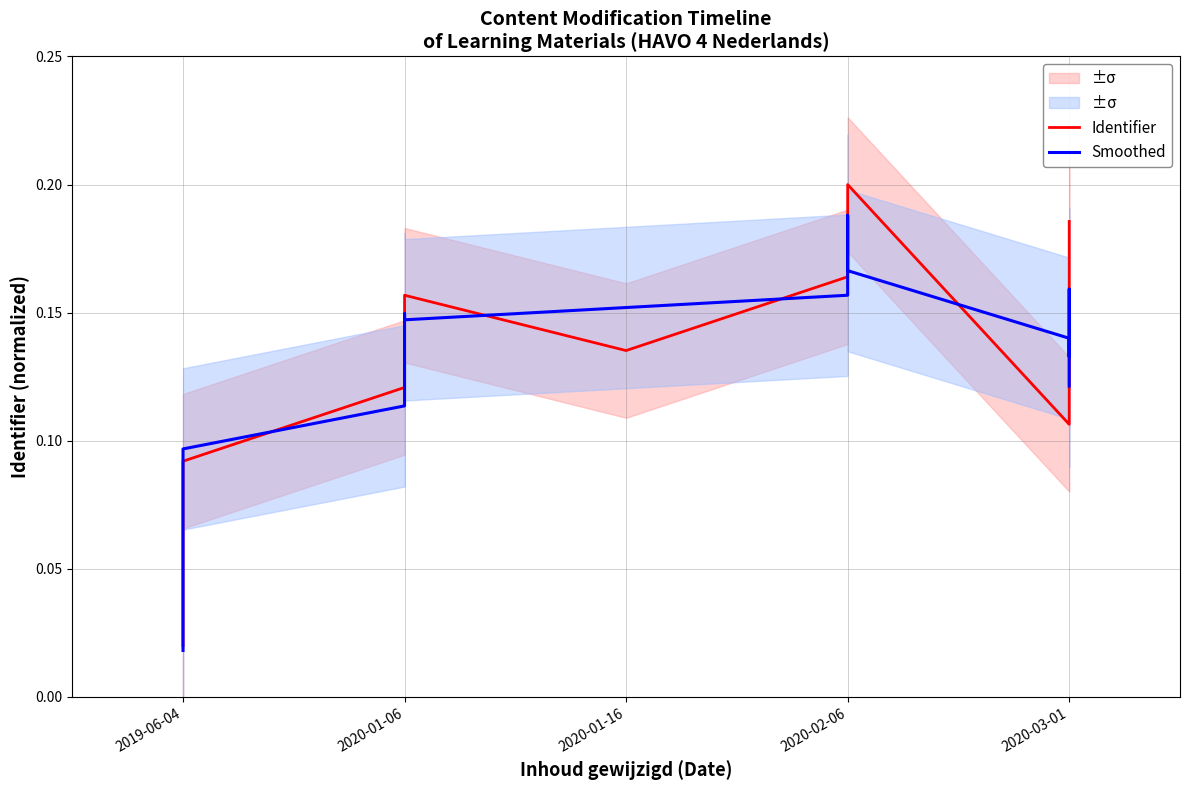

What is the highest value of the Smoothed series?

0.2